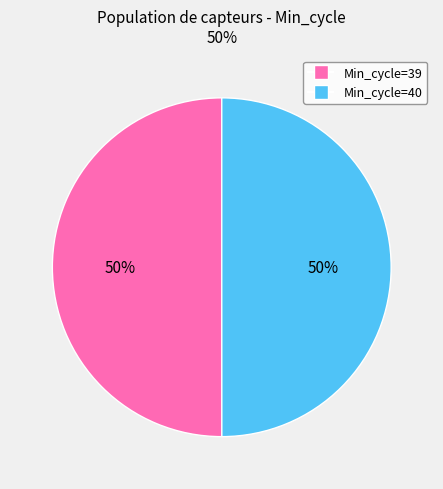

To the nearest percent, what is the average slice percentage?

50%